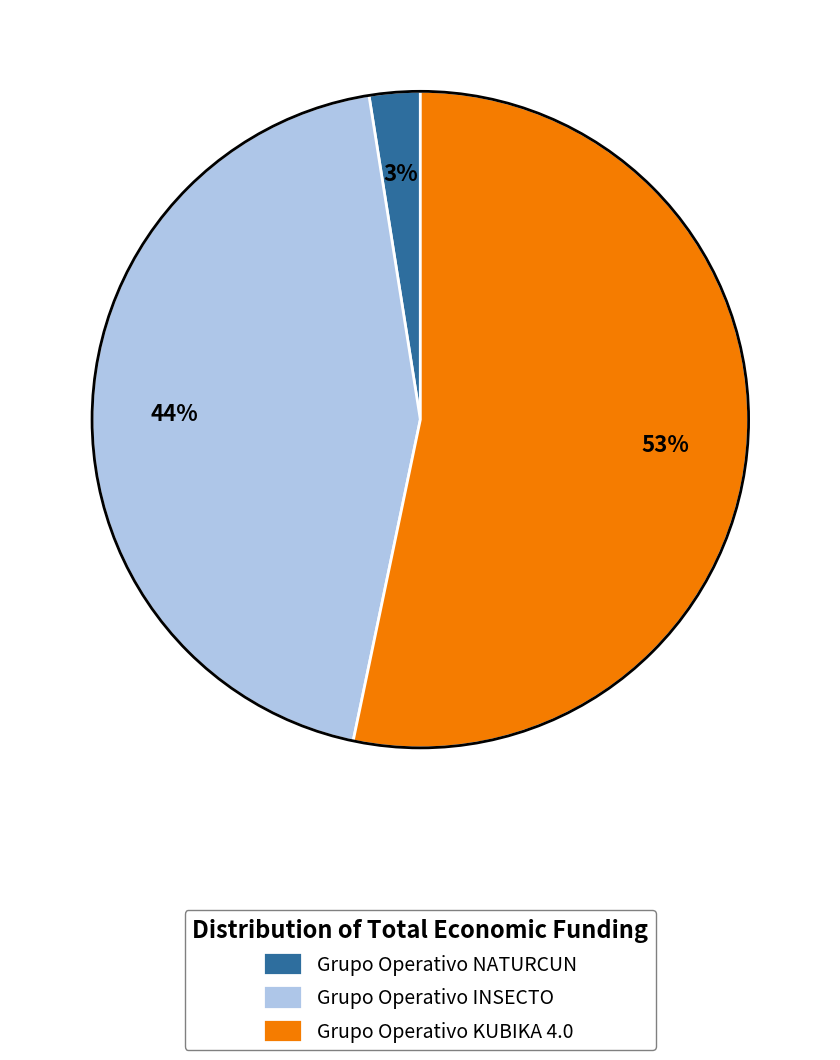

What is the majority slice?

Grupo Operativo KUBIKA 4.0